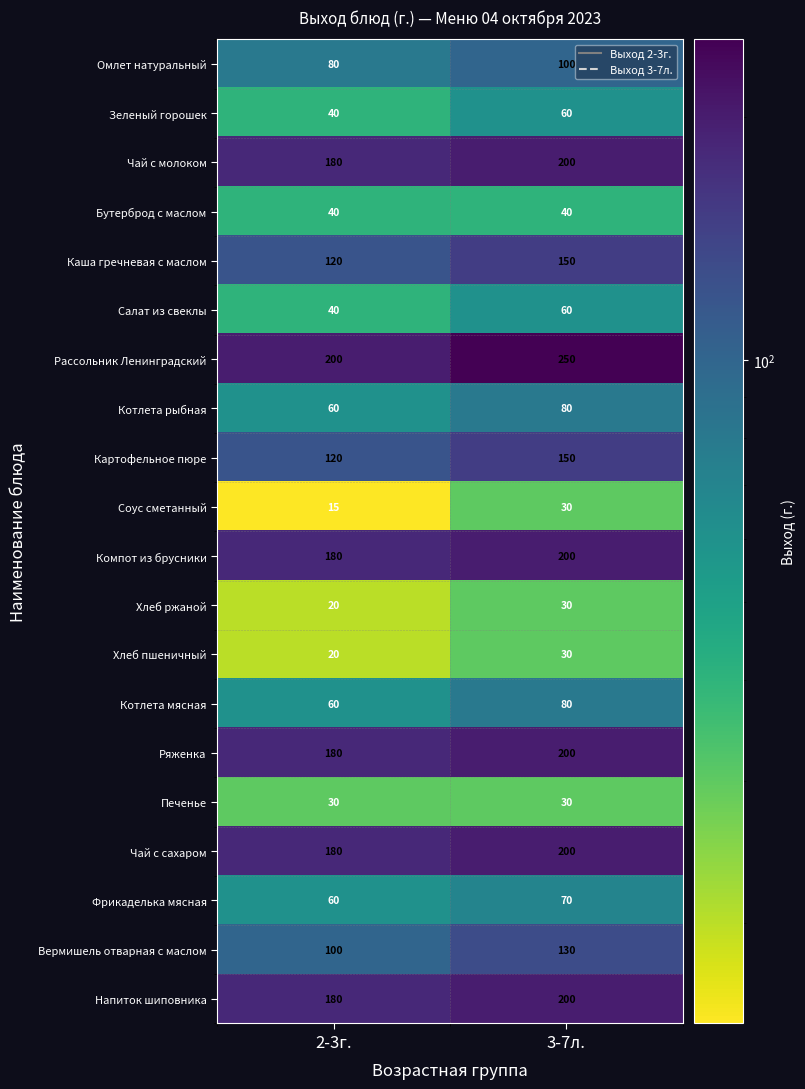

Which category has the lowest value in the Зеленый горошек series?

2-3г.